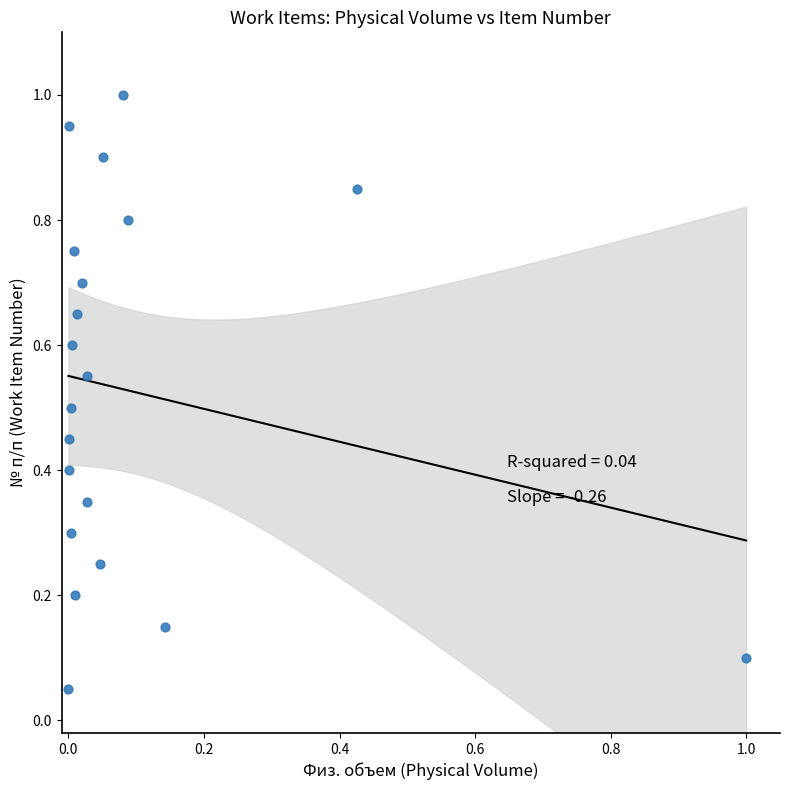

What is the range of X values (max minus min)?

1.0